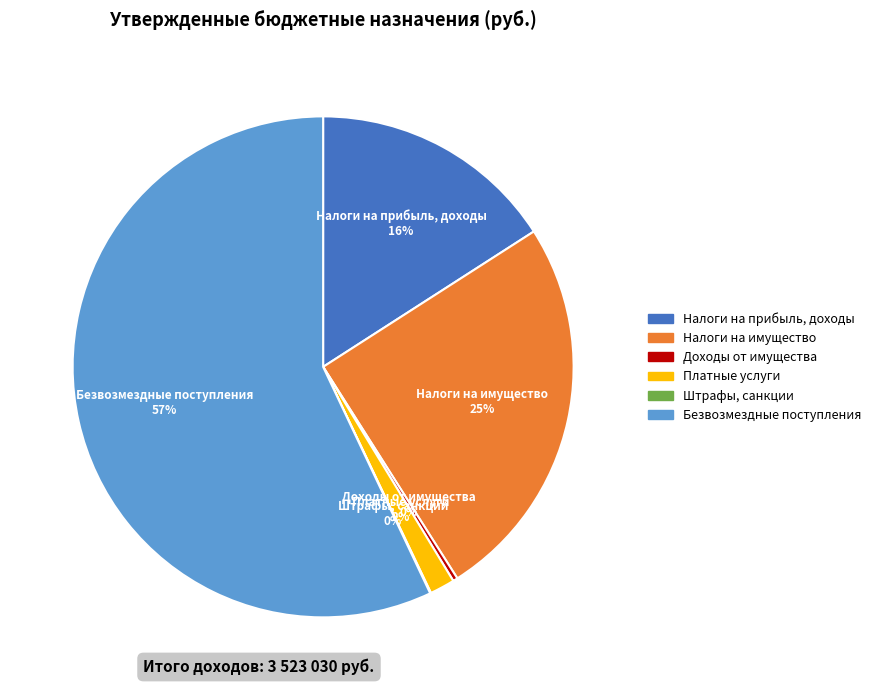

Between Платные услуги and Безвозмездные поступления, which is larger?

Безвозмездные поступления